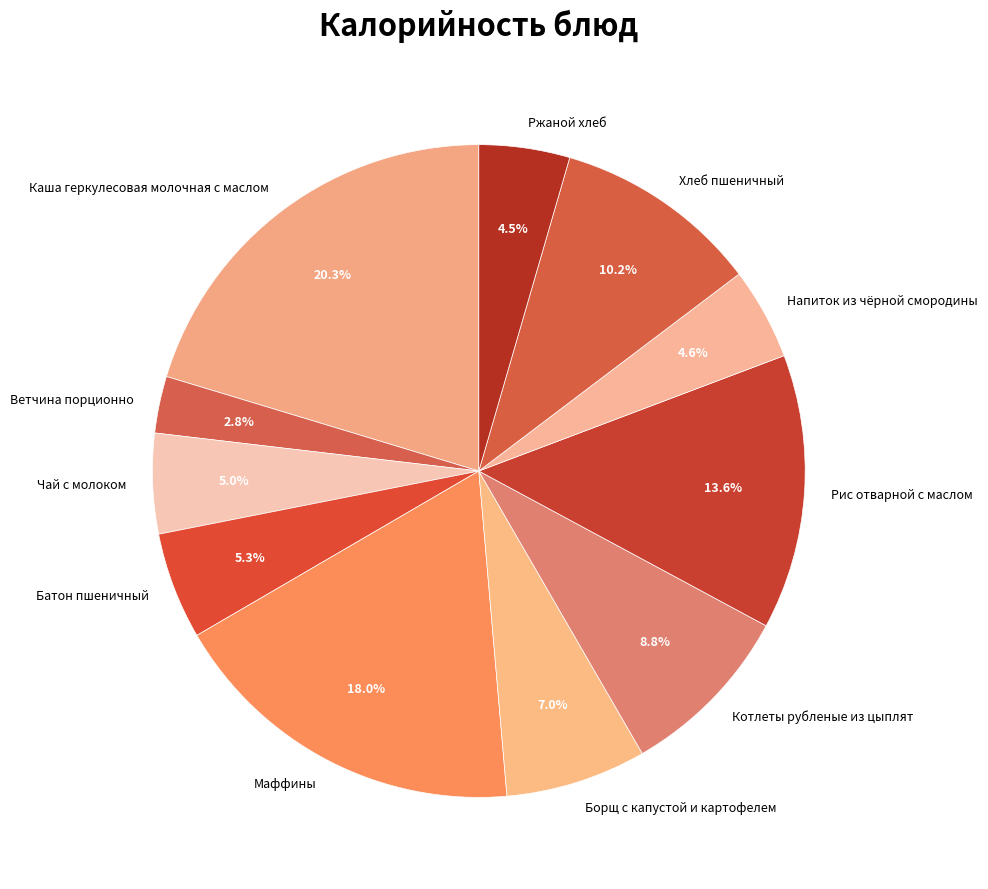

Is there a majority slice in this chart?

No